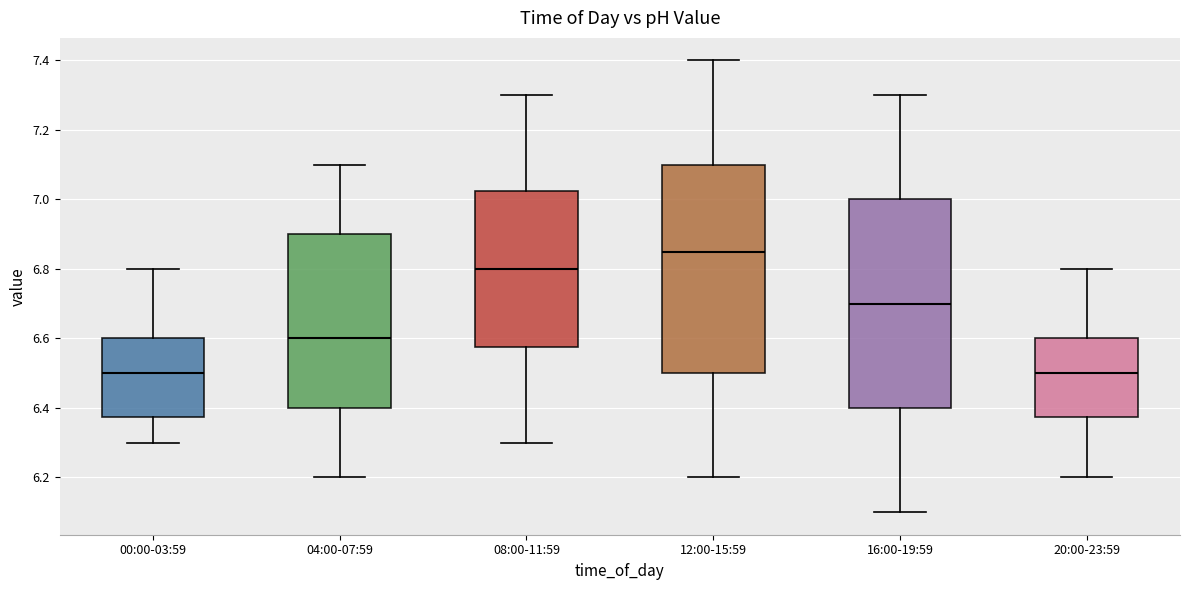

Where is the upper edge of the box for 00:00-03:59 on the y-axis? The values are not printed on the chart, so give them approximately, as read against the axis.

6.60